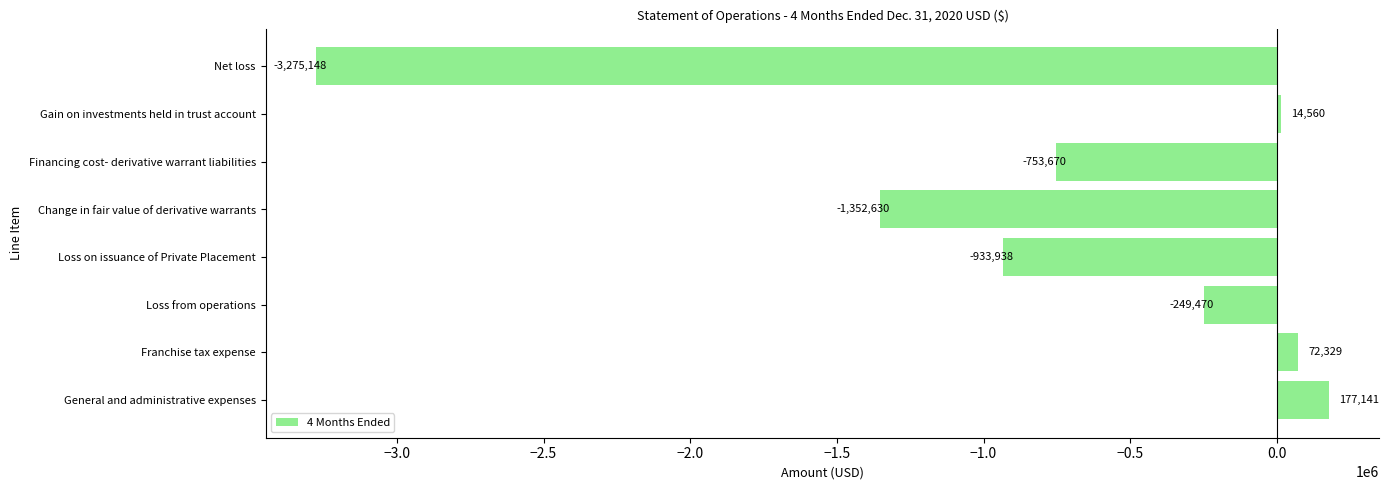

What is the minimum value shown in the chart?

-3275148